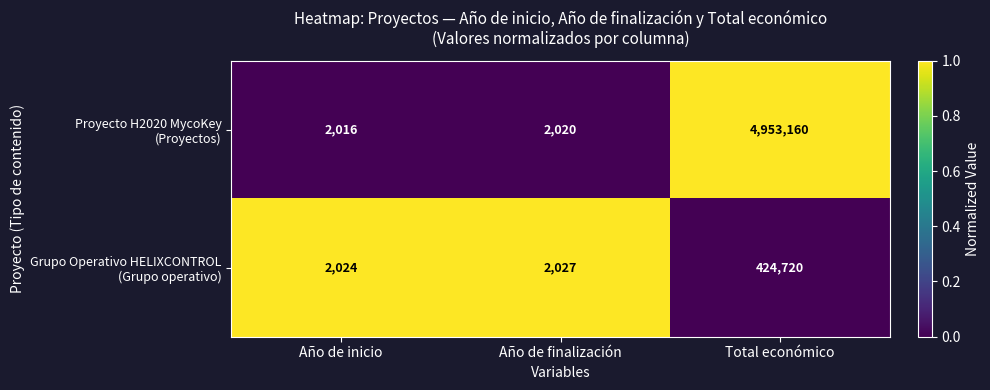

What is the greatest value displayed?

4953160